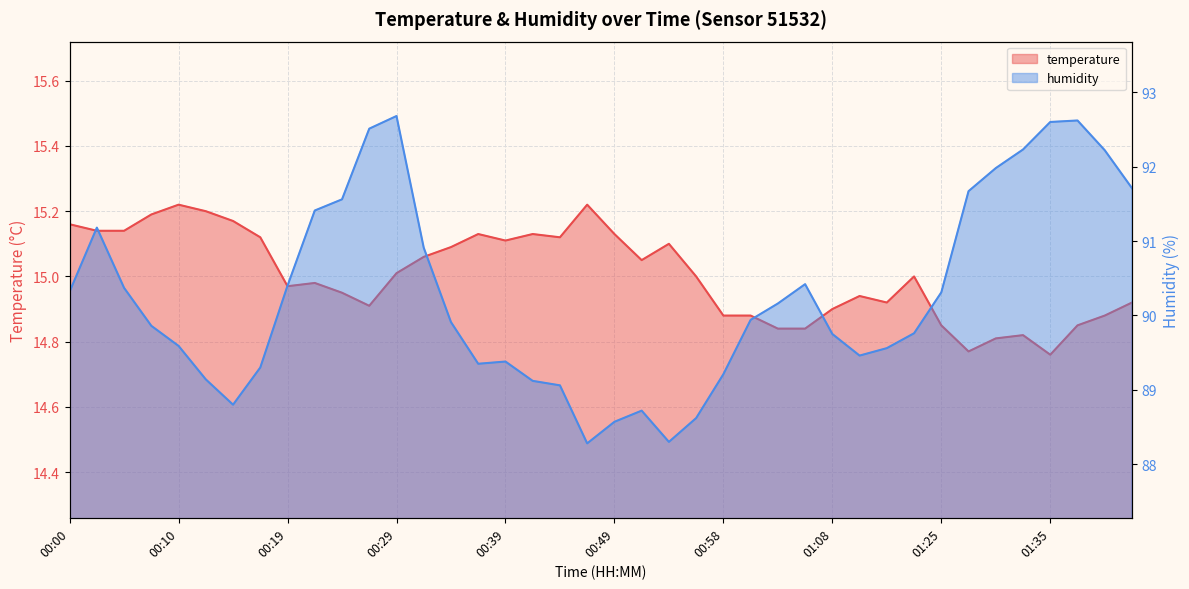

List the series in order of their peak value, highest first.

humidity, temperature